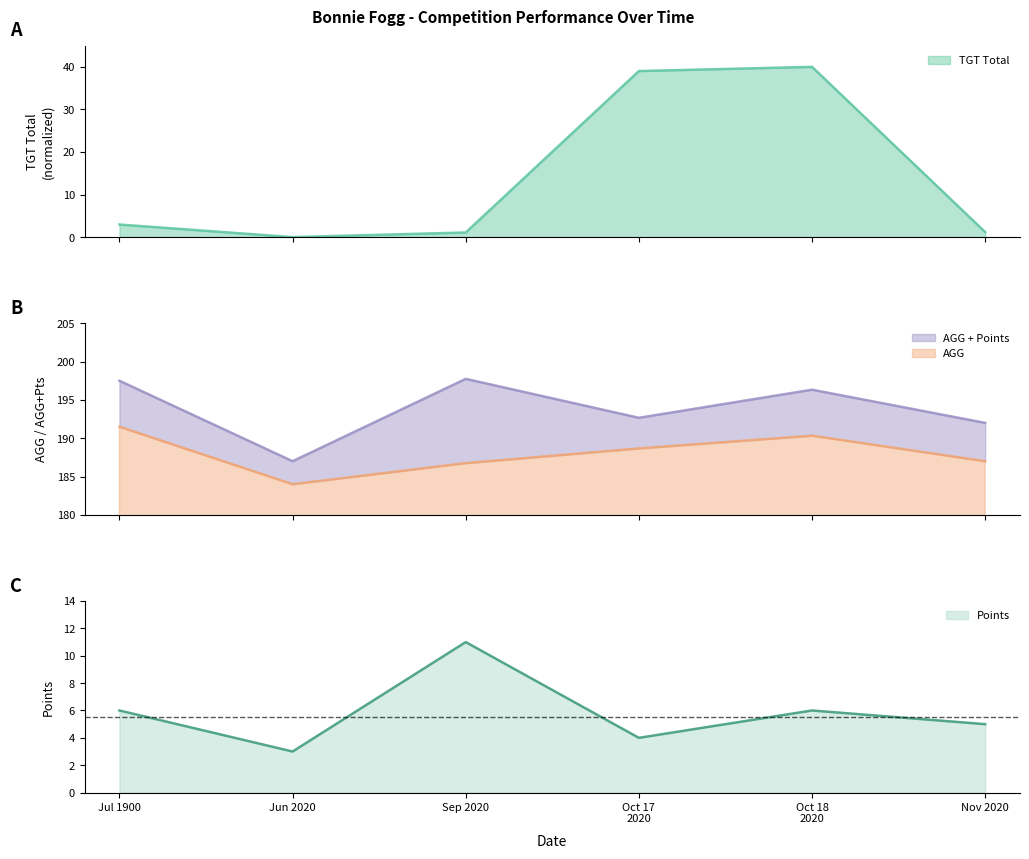

What is the minimum value for AGG?

184.0